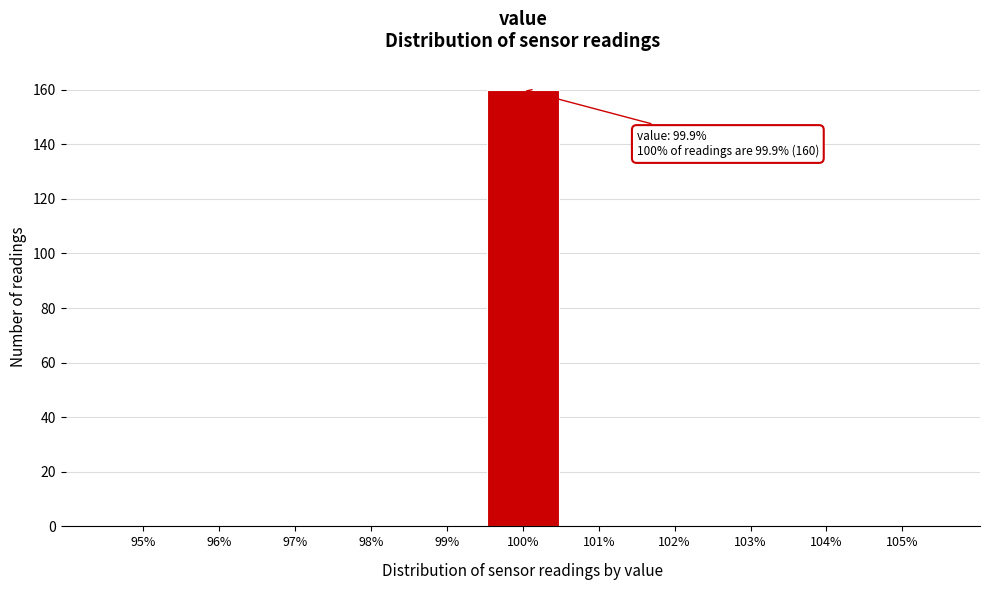

Reading left to right, transcribe all the data shown in this chart.

95%=0	96%=0	97%=0	98%=0	99%=0	100%=160	101%=0	102%=0	103%=0	104%=0	105%=0